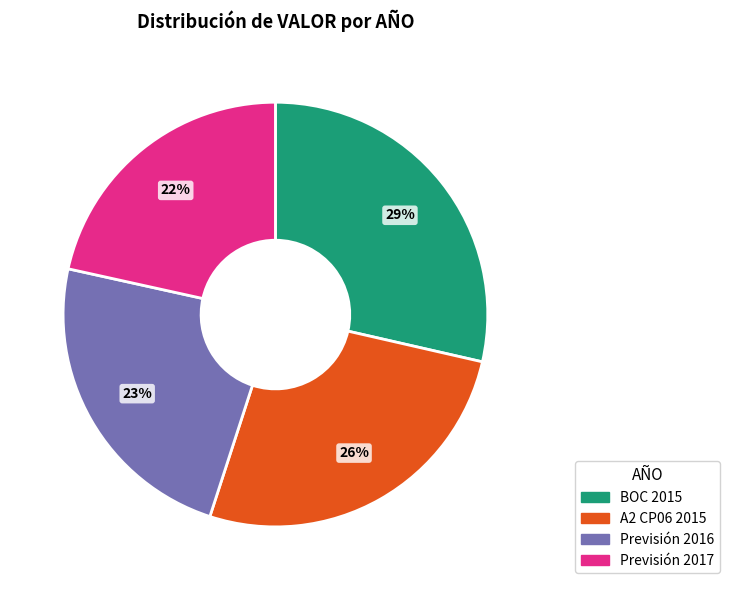

To the nearest percent, what is the combined percentage of BOC 2015 and A2 CP06 2015?

55%